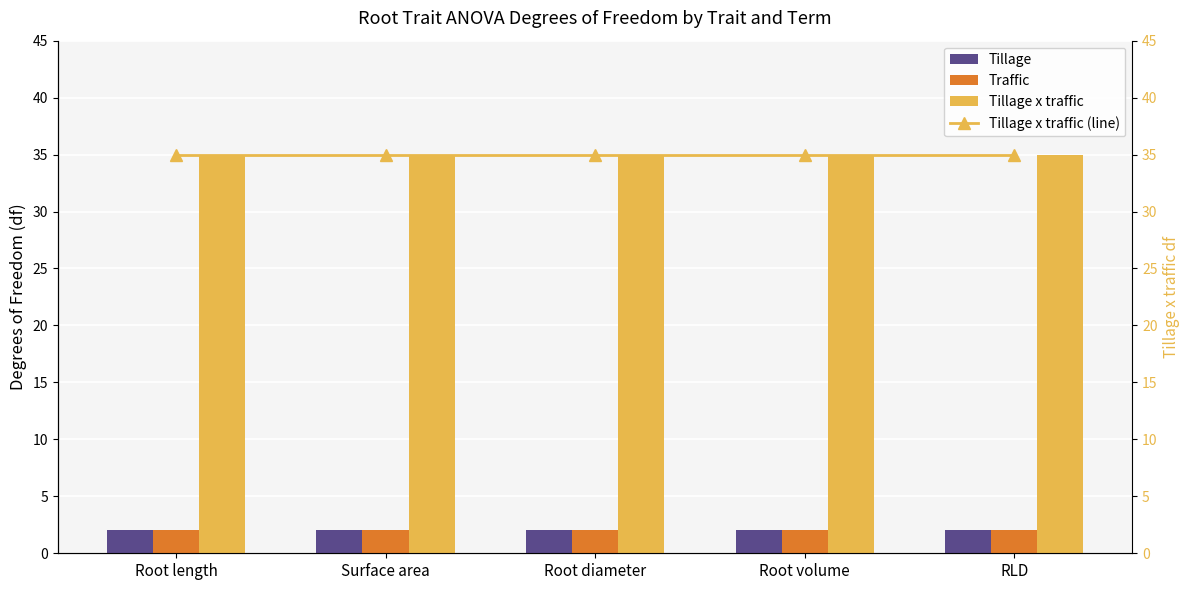

At which label is Tillage closest to 2?

Root length